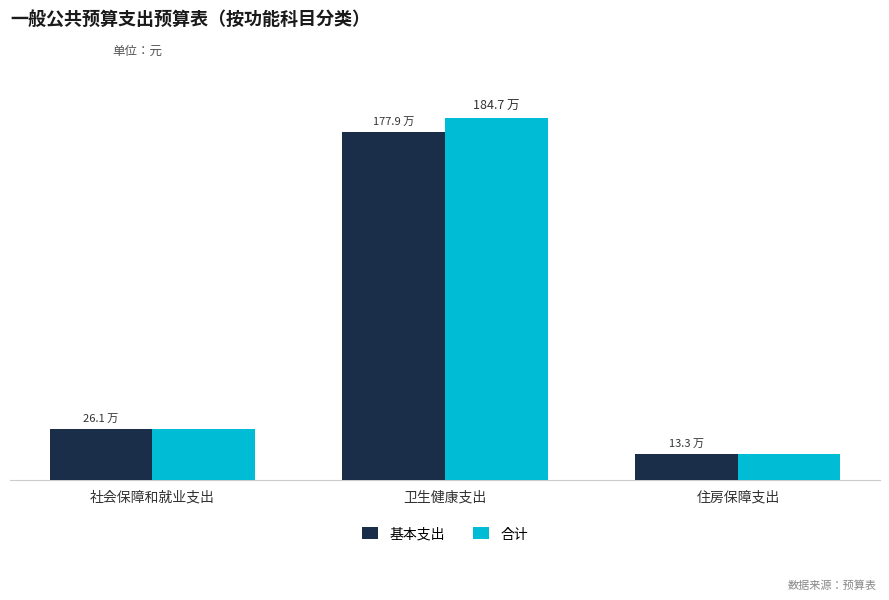

Rank the series at 卫生健康支出 from highest to lowest value.

合计, 基本支出